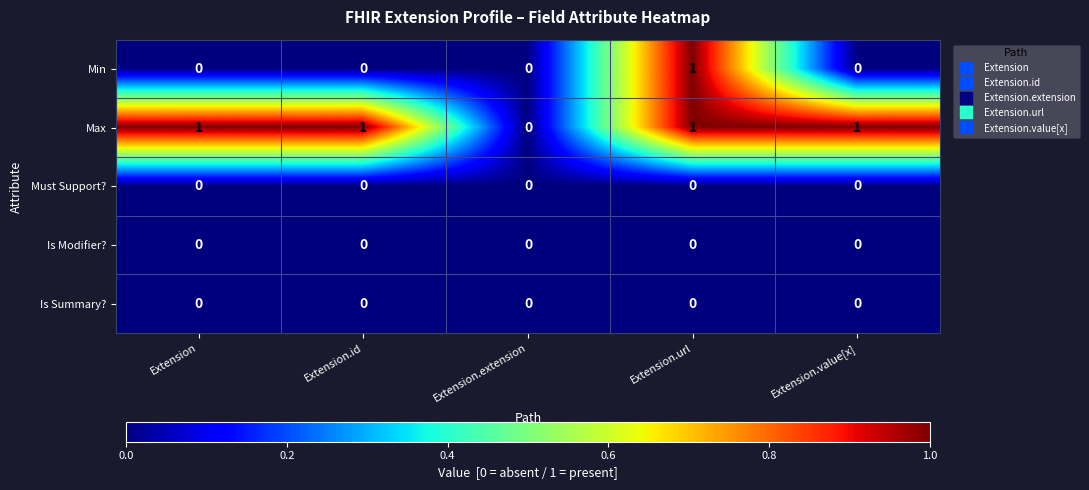

The value of Max at Extension.value[x] is 0. True or false?

False